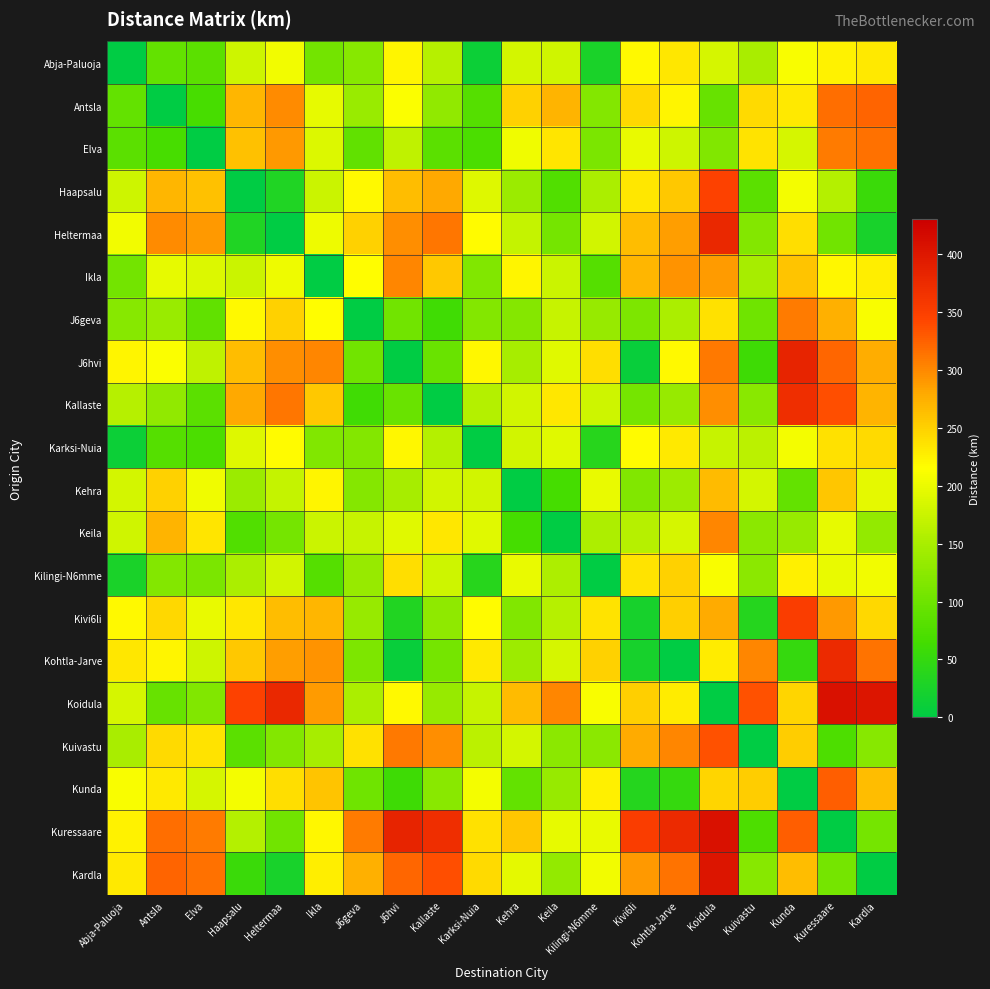

Reading left to right, list all the values displayed in this chart.

Abja-Paluoja: Abja-Paluoja=0	Antsla=92	Elva=85	Haapsalu=178	Heltermaa=206	Ikla=105	J6geva=121	J6hvi=223	Kallaste=160	Karksi-Nuia=12	Kehra=183	Keila=179	Kilingi-N6mme=26	Kivi6li=220	Kohtla-Jarve=233	Koidula=184	Kuivastu=151	Kunda=210	Kuressaare=224	Kardla=231
Antsla: Abja-Paluoja=92	Antsla=0	Elva=68	Haapsalu=270	Heltermaa=298	Ikla=197	J6geva=137	J6hvi=213	Kallaste=131	Karksi-Nuia=80	Kehra=250	Keila=272	Kilingi-N6mme=118	Kivi6li=245	Kohtla-Jarve=223	Koidula=95	Kuivastu=243	Kunda=231	Kuressaare=317	Kardla=323
Elva: Abja-Paluoja=85	Antsla=68	Elva=0	Haapsalu=262	Heltermaa=290	Ikla=189	J6geva=90	J6hvi=167	Kallaste=84	Karksi-Nuia=72	Kehra=204	Keila=235	Kilingi-N6mme=111	Kivi6li=199	Kohtla-Jarve=177	Koidula=117	Kuivastu=236	Kunda=184	Kuressaare=309	Kardla=315
Haapsalu: Abja-Paluoja=178	Antsla=270	Elva=262	Haapsalu=0	Heltermaa=31	Ikla=175	J6geva=219	J6hvi=265	Kallaste=280	Karksi-Nuia=190	Kehra=138	Keila=76	Kilingi-N6mme=152	Kivi6li=233	Kohtla-Jarve=256	Koidula=347	Kuivastu=84	Kunda=208	Kuressaare=158	Kardla=56
Heltermaa: Abja-Paluoja=206	Antsla=298	Elva=290	Haapsalu=31	Heltermaa=0	Ikla=203	J6geva=250	J6hvi=296	Kallaste=311	Karksi-Nuia=218	Kehra=170	Keila=107	Kilingi-N6mme=180	Kivi6li=264	Kohtla-Jarve=287	Koidula=378	Kuivastu=118	Kunda=239	Kuressaare=103	Kardla=25
Ikla: Abja-Paluoja=105	Antsla=197	Elva=189	Haapsalu=175	Heltermaa=203	Ikla=0	J6geva=216	J6hvi=302	Kallaste=256	Karksi-Nuia=117	Kehra=222	Keila=176	Kilingi-N6mme=79	Kivi6li=270	Kohtla-Jarve=293	Koidula=288	Kuivastu=148	Kunda=260	Kuressaare=221	Kardla=228
J6geva: Abja-Paluoja=121	Antsla=137	Elva=90	Haapsalu=219	Heltermaa=250	Ikla=216	J6geva=0	J6hvi=104	Kallaste=62	Karksi-Nuia=119	Kehra=120	Keila=173	Kilingi-N6mme=136	Kivi6li=114	Kohtla-Jarve=152	Koidula=237	Kuivastu=101	Kunda=309	Kuressaare=275	Kardla=211
J6hvi: Abja-Paluoja=223	Antsla=213	Elva=167	Haapsalu=265	Heltermaa=296	Ikla=302	J6geva=104	J6hvi=0	Kallaste=96	Karksi-Nuia=221	Kehra=149	Keila=193	Kilingi-N6mme=239	Kivi6li=10	Kohtla-Jarve=219	Koidula=310	Kuivastu=60	Kunda=384	Kuressaare=322	Kardla=276
Kallaste: Abja-Paluoja=160	Antsla=131	Elva=84	Haapsalu=280	Heltermaa=311	Ikla=256	J6geva=62	J6hvi=96	Kallaste=0	Karksi-Nuia=158	Kehra=181	Keila=233	Kilingi-N6mme=177	Kivi6li=106	Kohtla-Jarve=136	Koidula=297	Kuivastu=124	Kunda=370	Kuressaare=336	Kardla=271
Karksi-Nuia: Abja-Paluoja=12	Antsla=80	Elva=72	Haapsalu=190	Heltermaa=218	Ikla=117	J6geva=119	J6hvi=221	Kallaste=158	Karksi-Nuia=0	Kehra=181	Keila=192	Kilingi-N6mme=38	Kivi6li=218	Kohtla-Jarve=231	Koidula=172	Kuivastu=163	Kunda=208	Kuressaare=237	Kardla=243
Kehra: Abja-Paluoja=183	Antsla=250	Elva=204	Haapsalu=138	Heltermaa=170	Ikla=222	J6geva=120	J6hvi=149	Kallaste=181	Karksi-Nuia=181	Kehra=0	Keila=67	Kilingi-N6mme=199	Kivi6li=117	Kohtla-Jarve=140	Koidula=266	Kuivastu=183	Kunda=92	Kuressaare=257	Kardla=195
Keila: Abja-Paluoja=179	Antsla=272	Elva=235	Haapsalu=76	Heltermaa=107	Ikla=176	J6geva=173	J6hvi=193	Kallaste=233	Karksi-Nuia=192	Kehra=67	Keila=0	Kilingi-N6mme=154	Kivi6li=161	Kohtla-Jarve=184	Koidula=301	Kuivastu=125	Kunda=136	Kuressaare=198	Kardla=132
Kilingi-N6mme: Abja-Paluoja=26	Antsla=118	Elva=111	Haapsalu=152	Heltermaa=180	Ikla=79	J6geva=136	J6hvi=239	Kallaste=177	Karksi-Nuia=38	Kehra=199	Keila=154	Kilingi-N6mme=0	Kivi6li=236	Kohtla-Jarve=249	Koidula=210	Kuivastu=125	Kunda=226	Kuressaare=199	Kardla=205
Kivi6li: Abja-Paluoja=220	Antsla=245	Elva=199	Haapsalu=233	Heltermaa=264	Ikla=270	J6geva=136	J6hvi=32	Kallaste=128	Karksi-Nuia=218	Kehra=117	Keila=161	Kilingi-N6mme=236	Kivi6li=23	Kohtla-Jarve=251	Koidula=278	Kuivastu=36	Kunda=352	Kuressaare=289	Kardla=244
Kohtla-Jarve: Abja-Paluoja=233	Antsla=223	Elva=177	Haapsalu=256	Heltermaa=287	Ikla=293	J6geva=114	J6hvi=10	Kallaste=106	Karksi-Nuia=231	Kehra=140	Keila=184	Kilingi-N6mme=249	Kivi6li=23	Kohtla-Jarve=0	Koidula=229	Kuivastu=301	Kunda=51	Kuressaare=375	Kardla=313
Koidula: Abja-Paluoja=184	Antsla=95	Elva=117	Haapsalu=347	Heltermaa=378	Ikla=288	J6geva=152	J6hvi=219	Kallaste=136	Karksi-Nuia=172	Kehra=266	Keila=301	Kilingi-N6mme=210	Kivi6li=251	Kohtla-Jarve=229	Koidula=0	Kuivastu=335	Kunda=246	Kuressaare=408	Kardla=403
Kuivastu: Abja-Paluoja=151	Antsla=243	Elva=236	Haapsalu=84	Heltermaa=118	Ikla=148	J6geva=237	J6hvi=310	Kallaste=297	Karksi-Nuia=163	Kehra=183	Keila=125	Kilingi-N6mme=125	Kivi6li=278	Kohtla-Jarve=301	Koidula=335	Kuivastu=0	Kunda=253	Kuressaare=73	Kardla=121
Kunda: Abja-Paluoja=210	Antsla=231	Elva=184	Haapsalu=208	Heltermaa=239	Ikla=260	J6geva=101	J6hvi=60	Kallaste=124	Karksi-Nuia=208	Kehra=92	Keila=136	Kilingi-N6mme=226	Kivi6li=36	Kohtla-Jarve=51	Koidula=246	Kuivastu=253	Kunda=0	Kuressaare=326	Kardla=264
Kuressaare: Abja-Paluoja=224	Antsla=317	Elva=309	Haapsalu=158	Heltermaa=103	Ikla=221	J6geva=309	J6hvi=384	Kallaste=370	Karksi-Nuia=237	Kehra=257	Keila=198	Kilingi-N6mme=199	Kivi6li=352	Kohtla-Jarve=375	Koidula=408	Kuivastu=73	Kunda=326	Kuressaare=0	Kardla=106
Kardla: Abja-Paluoja=231	Antsla=323	Elva=315	Haapsalu=56	Heltermaa=25	Ikla=228	J6geva=275	J6hvi=322	Kallaste=336	Karksi-Nuia=243	Kehra=195	Keila=132	Kilingi-N6mme=205	Kivi6li=289	Kohtla-Jarve=313	Koidula=403	Kuivastu=121	Kunda=264	Kuressaare=106	Kardla=0